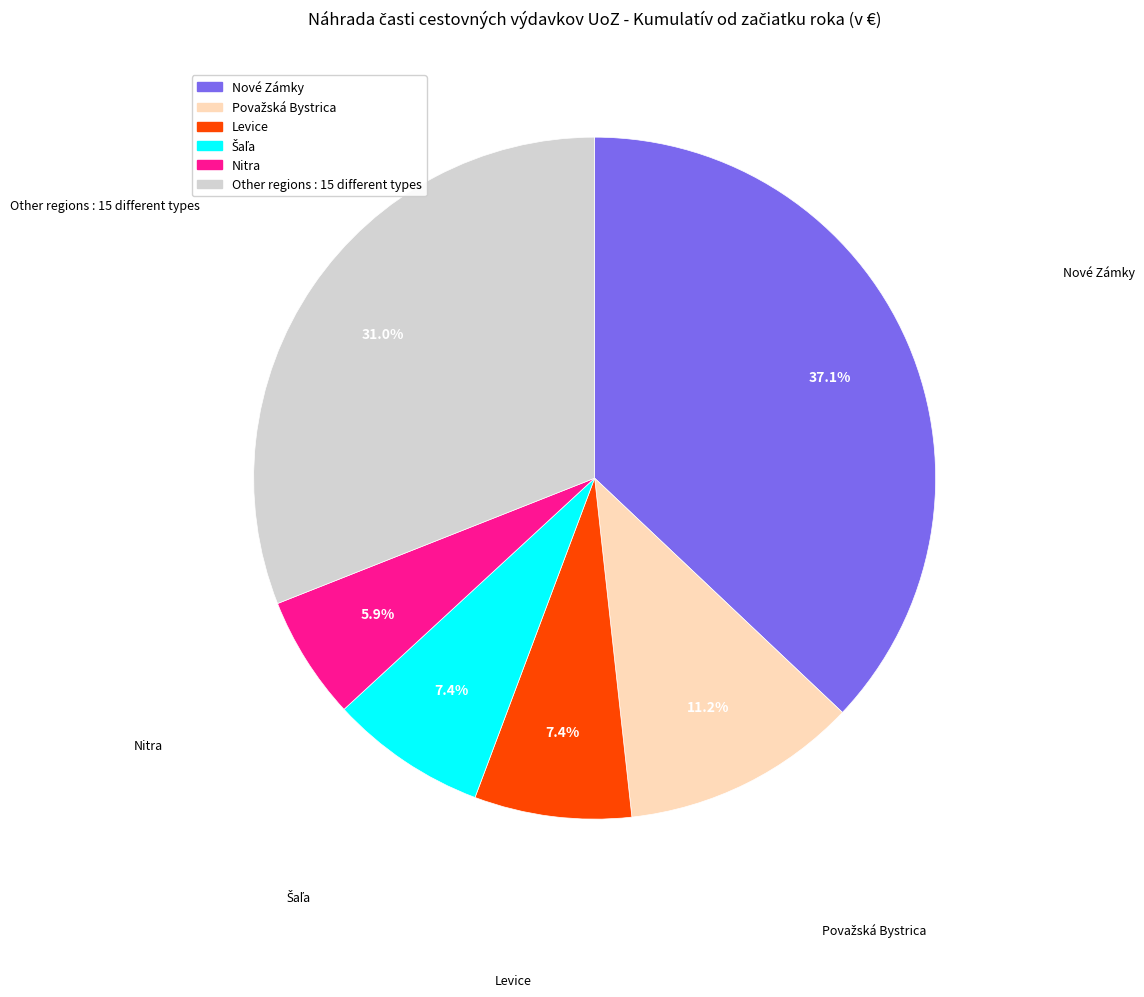

Is there a majority slice in this chart?

No